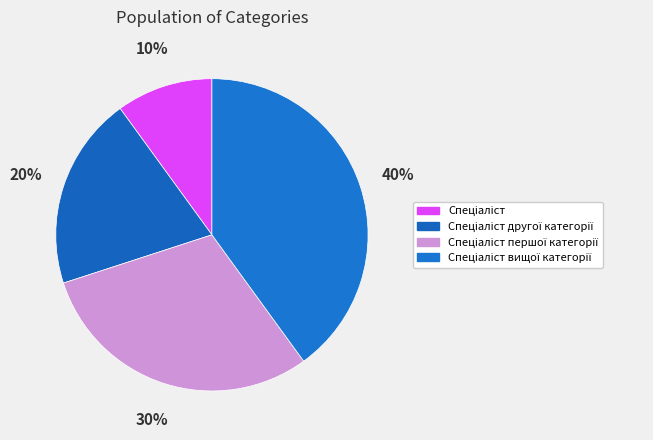

To the nearest percent, what portion does Спеціаліст першої категорії represent?

30%